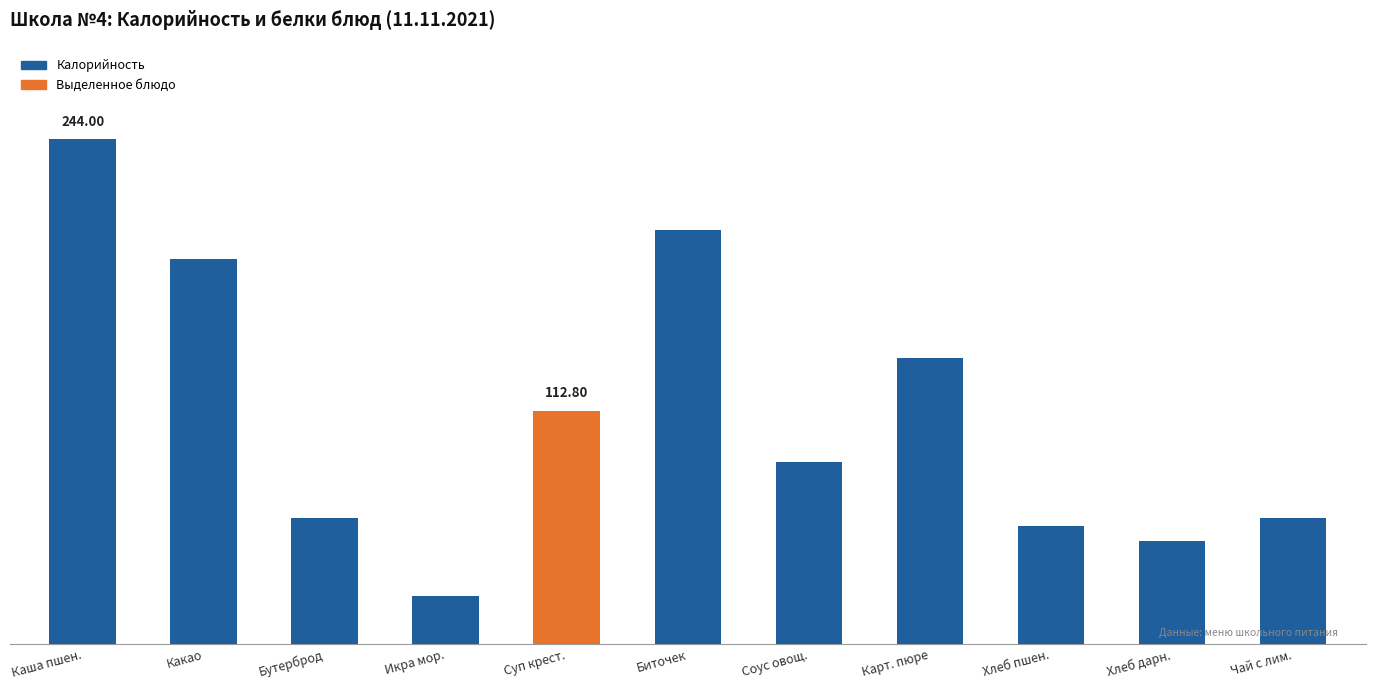

What is the difference between the second highest and second lowest values?

150.0